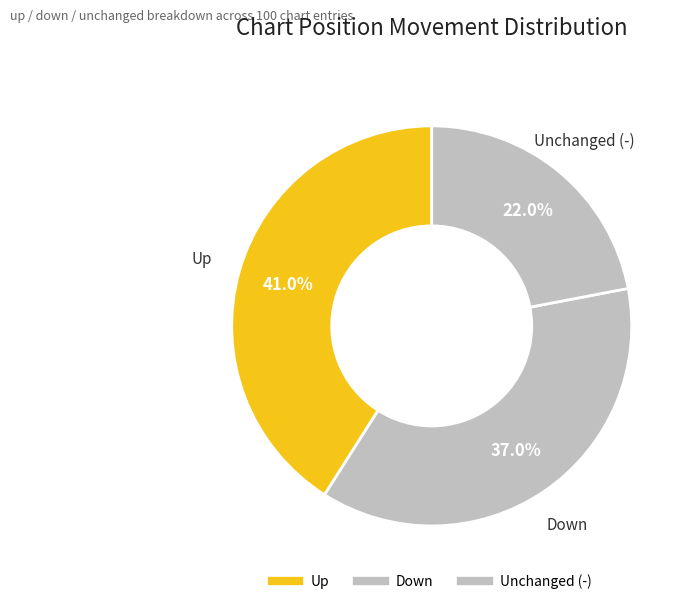

Count the number of slices in the pie.

3